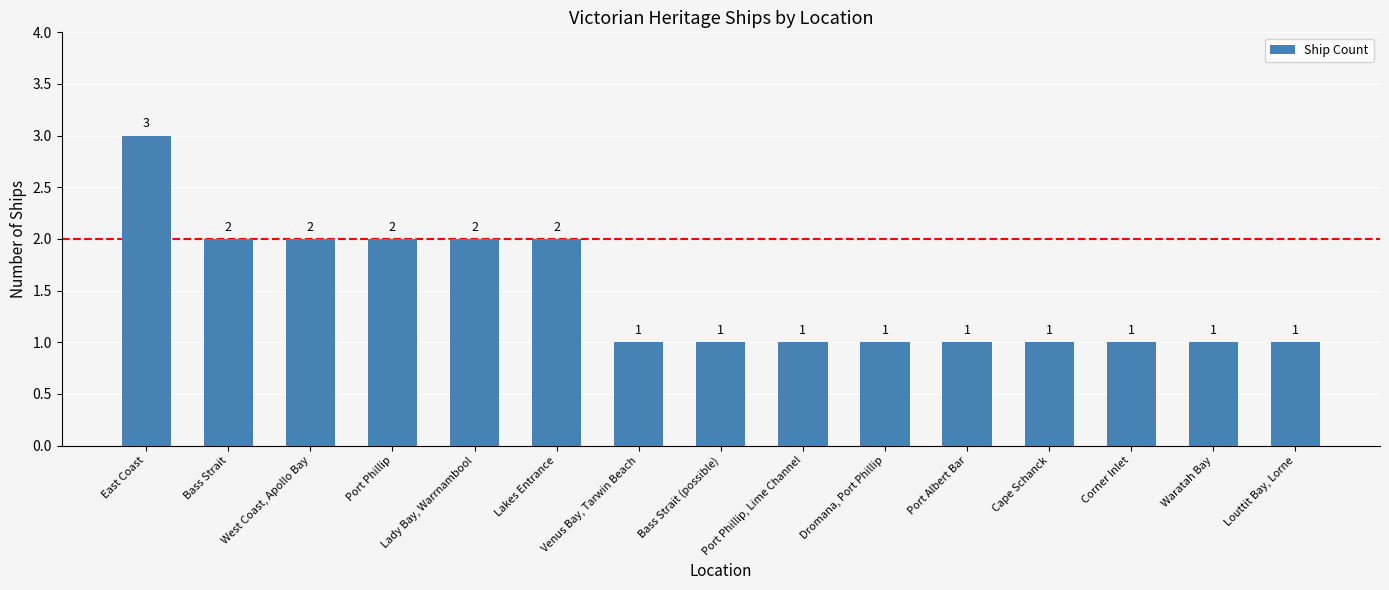

What is the difference between the second highest and second lowest values?

1